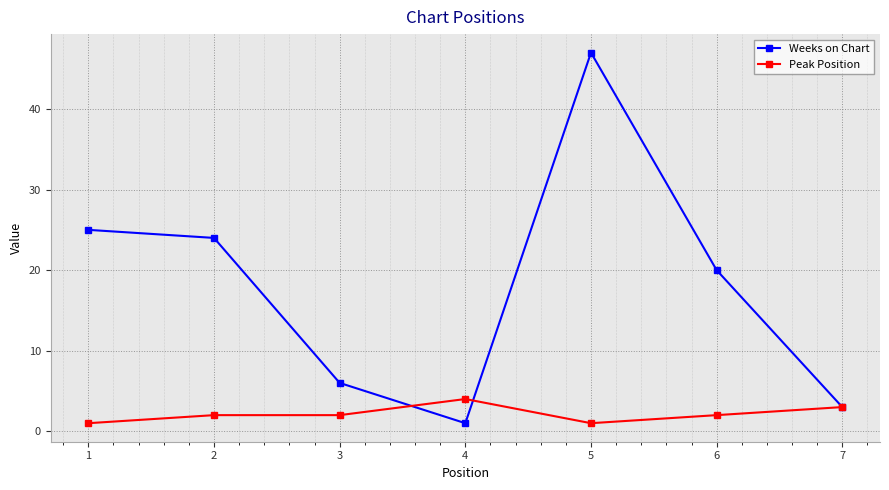

What is the minimum value shown in the chart?

1